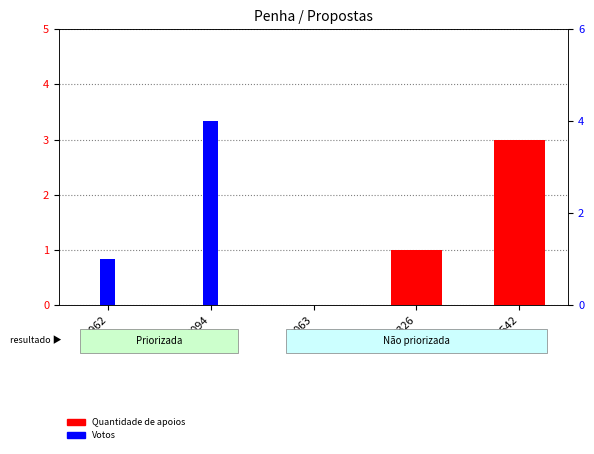

What are all the series names shown in the legend?

Quantidade de apoios, Votos